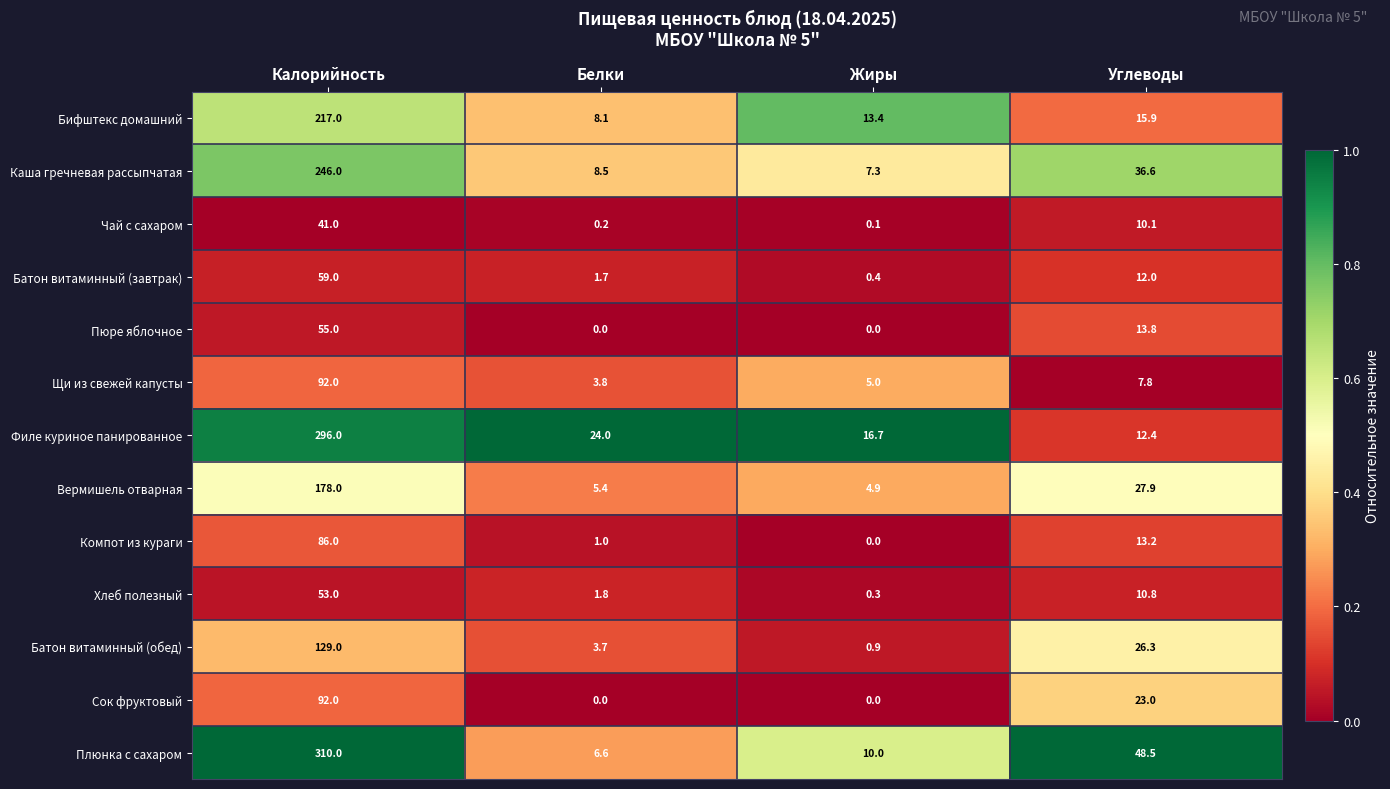

What is the average value of the Плюнка с сахаром series?

93.8